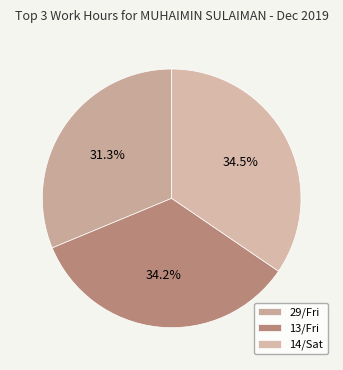

How many segments does this pie chart have?

3